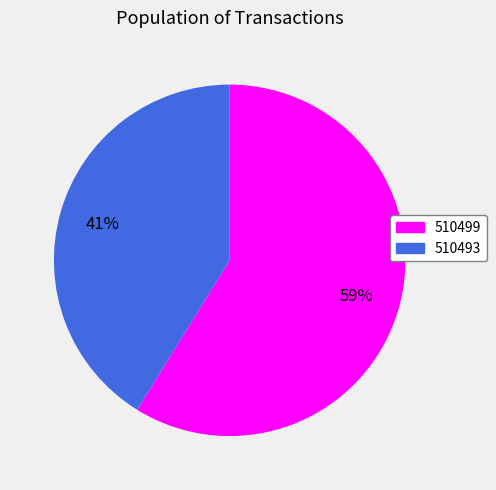

Combined, do 510493 and 510499 account for over 50%?

Yes